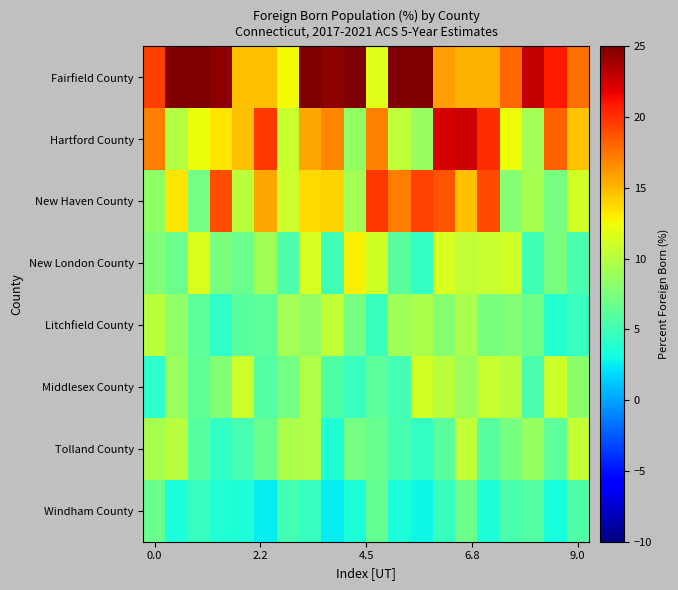

What is the minimum value shown in the chart?

2.5